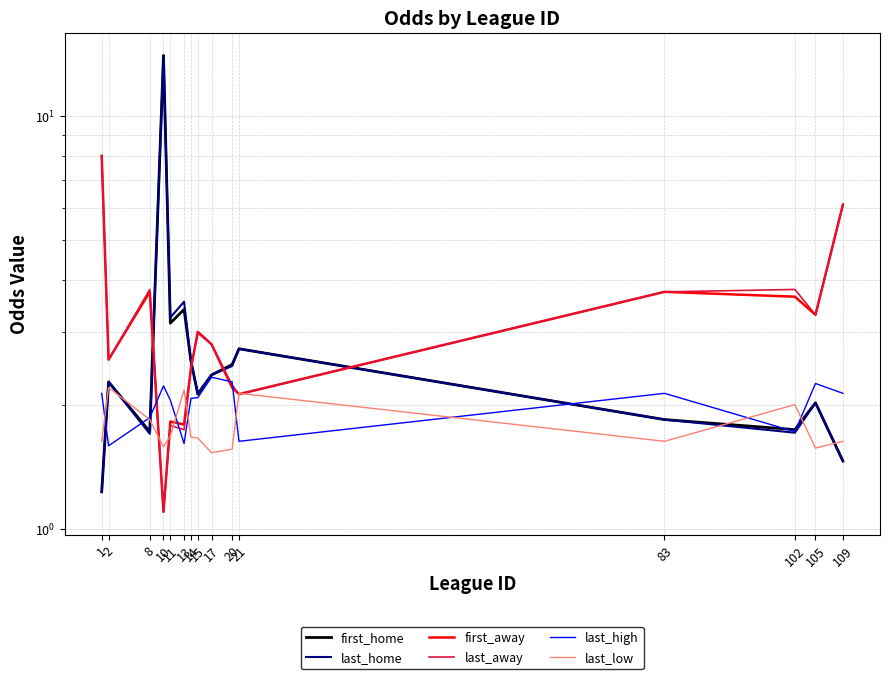

At how many categories does at least one series exceed 7?

2